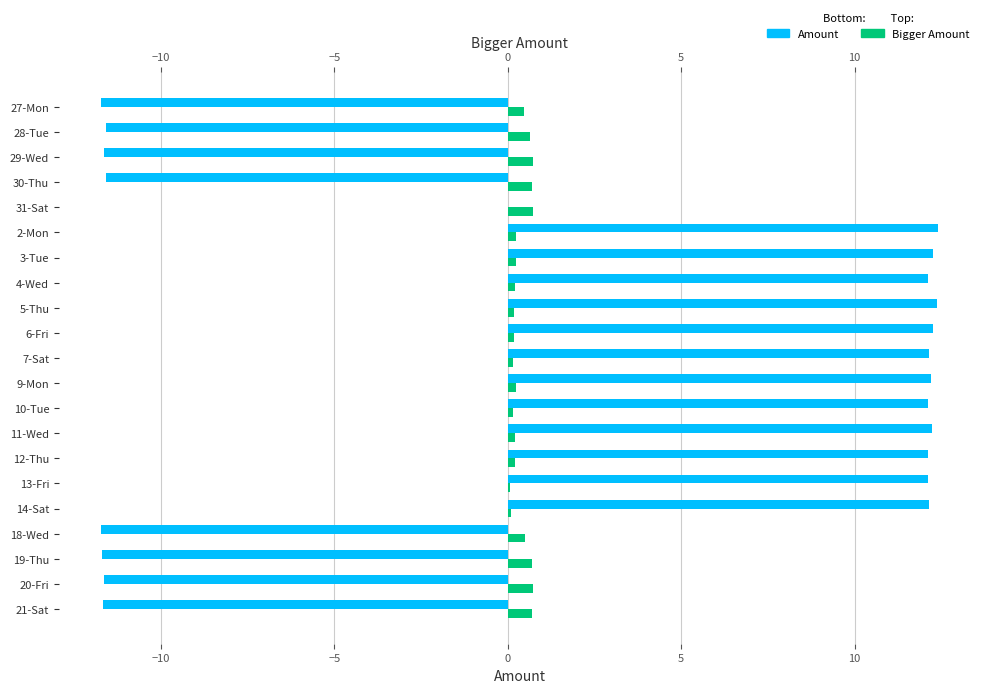

How many bars are there in total?

42